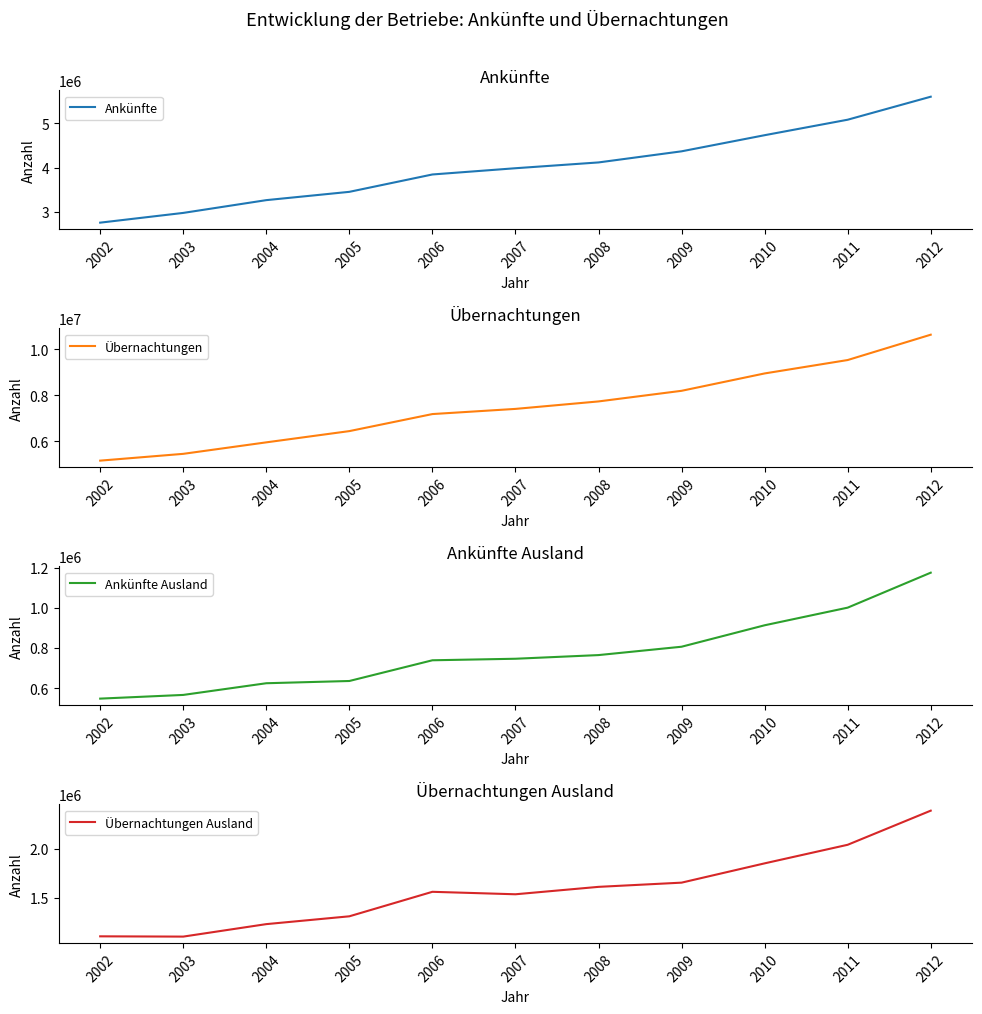

What is the total value across all series at 2008?

14220682